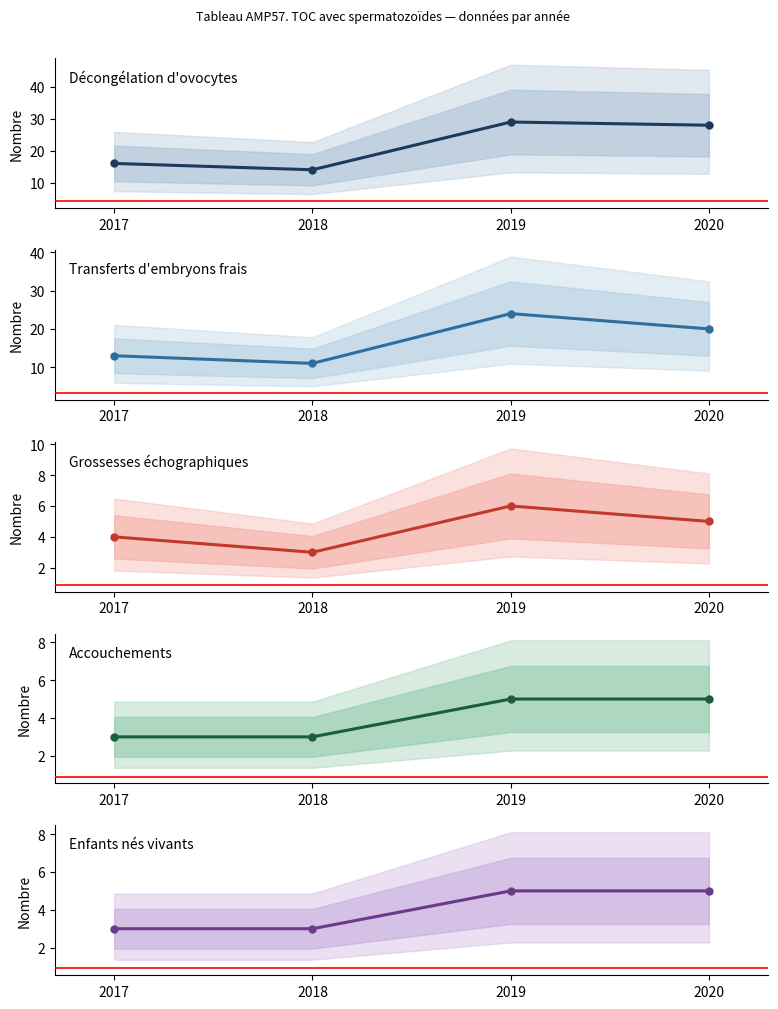

Which series changed the most between 2018 and 2020?

Décongélation d'ovocytes